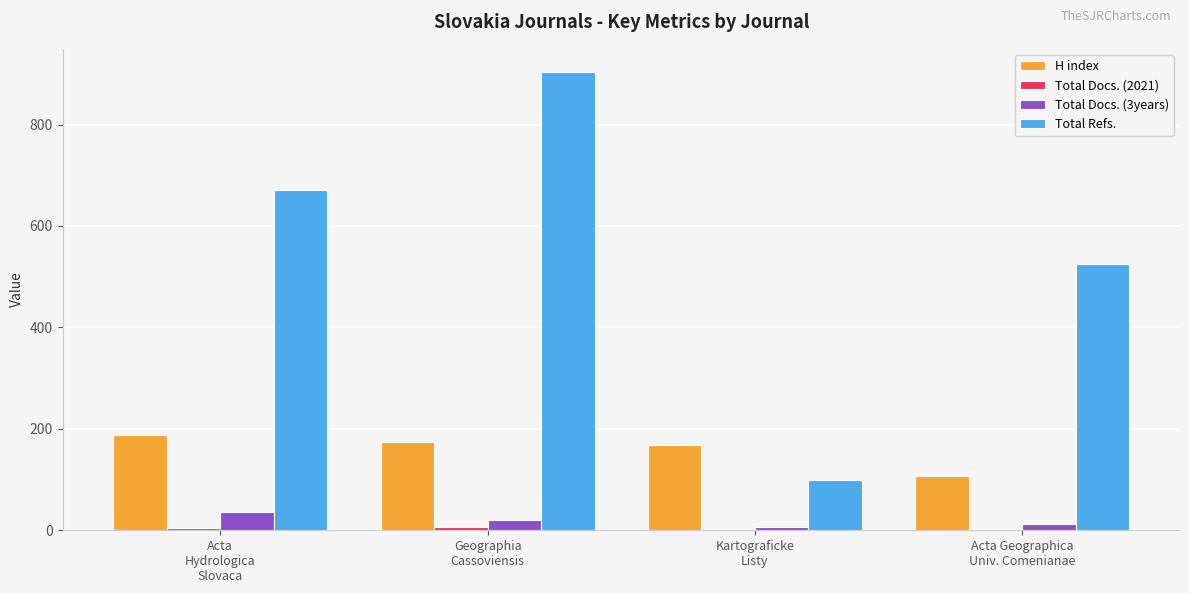

Which series has the widest spread of values?

Total Refs.